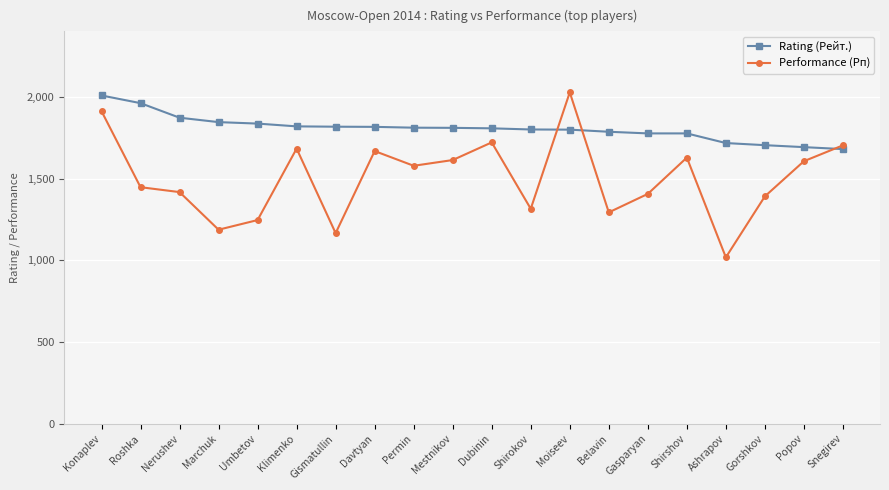

How many interior local valleys does the Performance (Рп) series have?

6